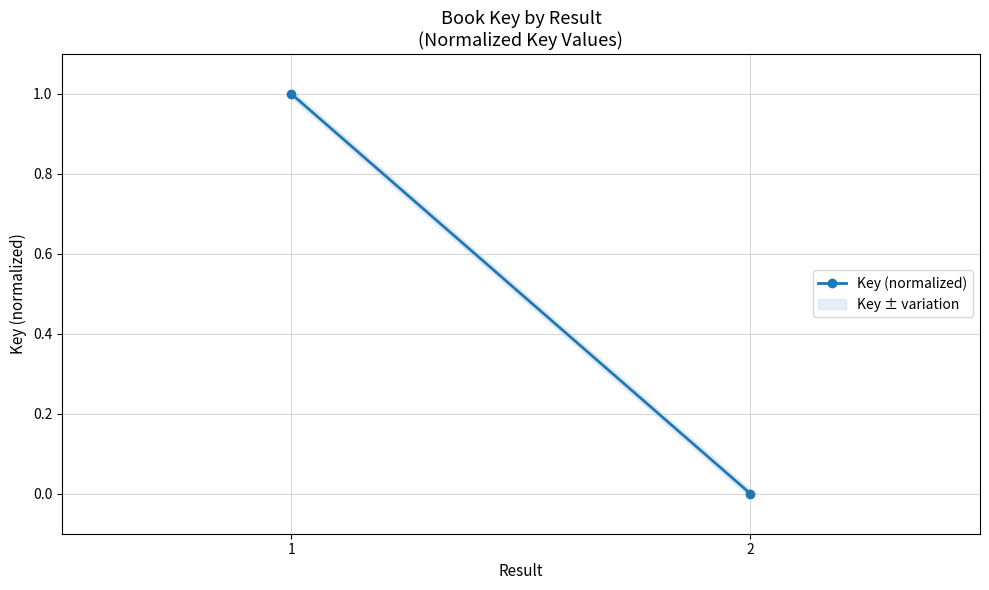

What is the difference between the maximum and minimum values?

1